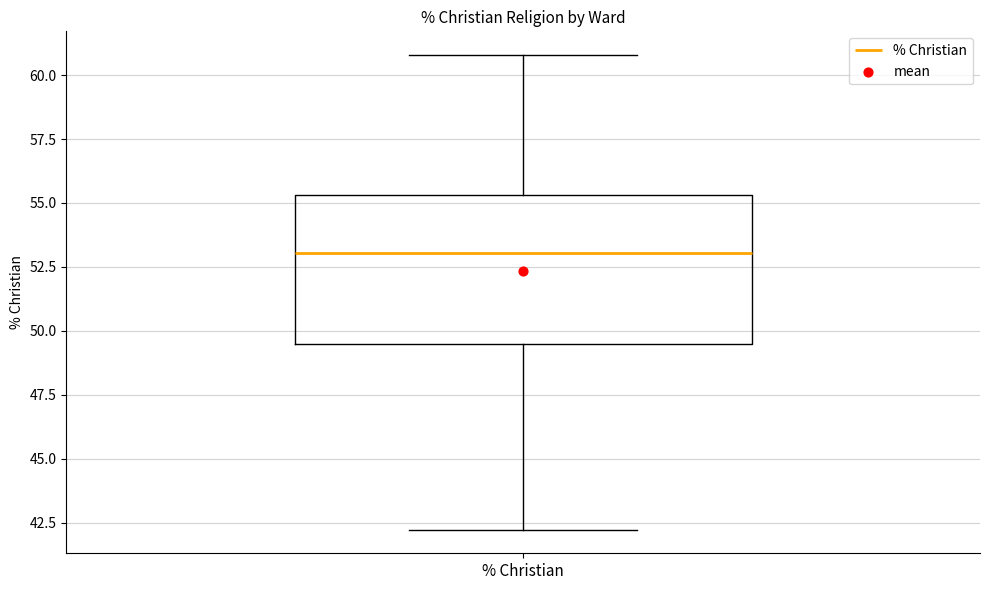

Read this box plot against the y-axis: the position of the median line, the range covered by the box, and the ends of both whiskers. The values are not printed on the chart, so give them approximately, as read against the axis.

median 53.0, box 49.5 to 55.5, whiskers 42.0 to 61.0